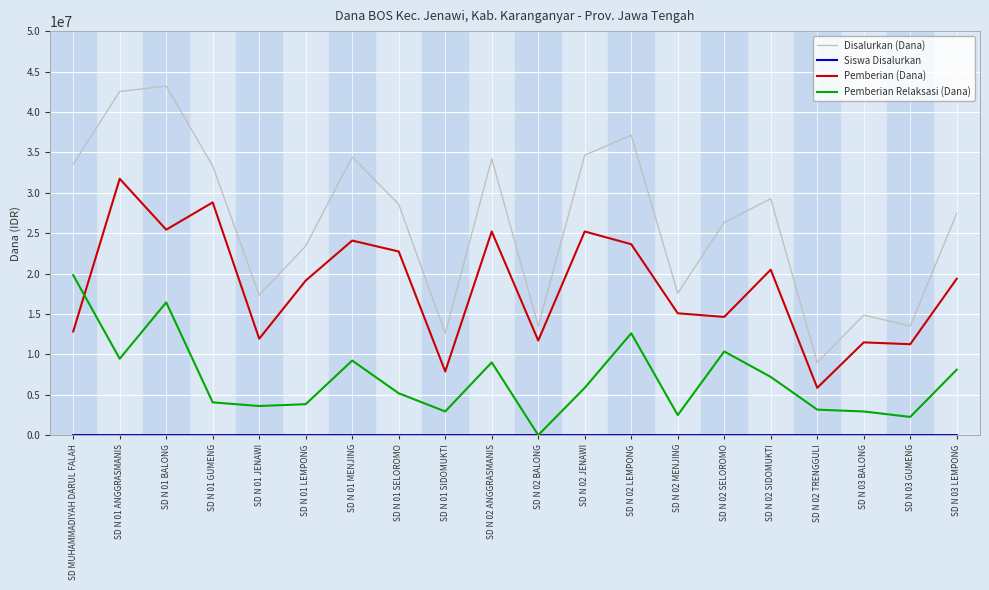

What is the difference between the Pemberian (Dana) values at SD N 02 MENJING and SD N 02 ANGGRASMANIS?

10125000